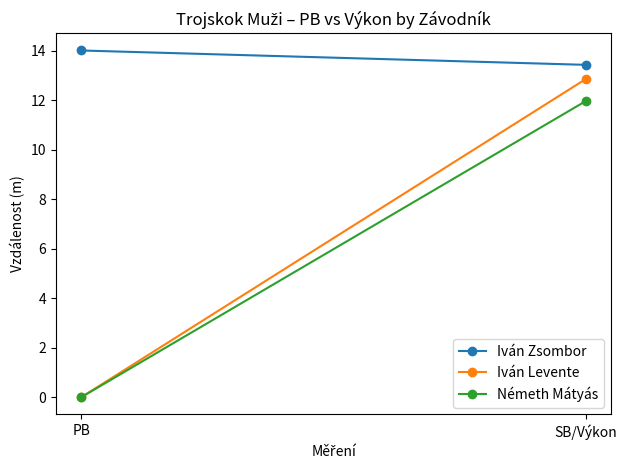

Reading left to right, extract all data points from this chart.

Iván Zsombor: 14.0	13.4
Iván Levente: 0.0	12.9
Németh Mátyás: 0.0	12.0